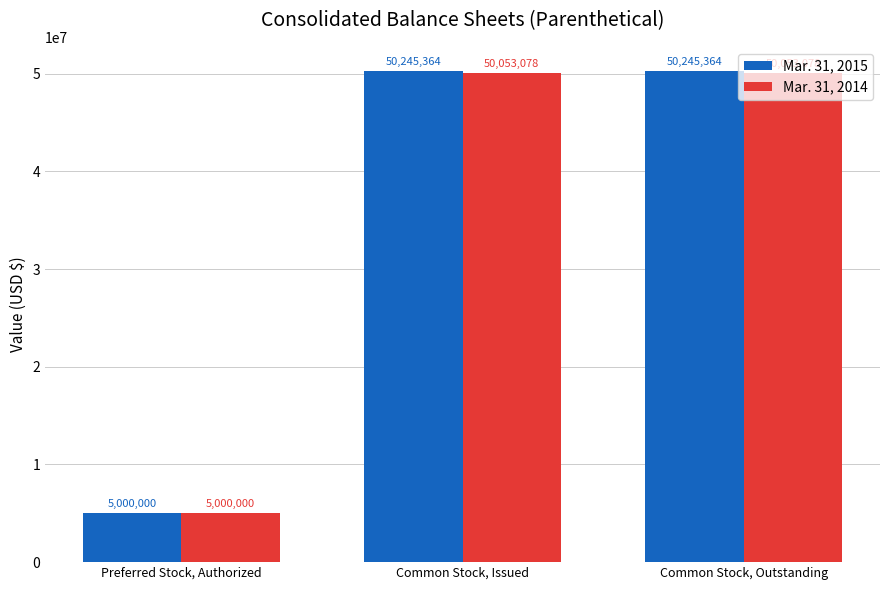

What are all the series names shown in the legend?

Mar. 31, 2015, Mar. 31, 2014